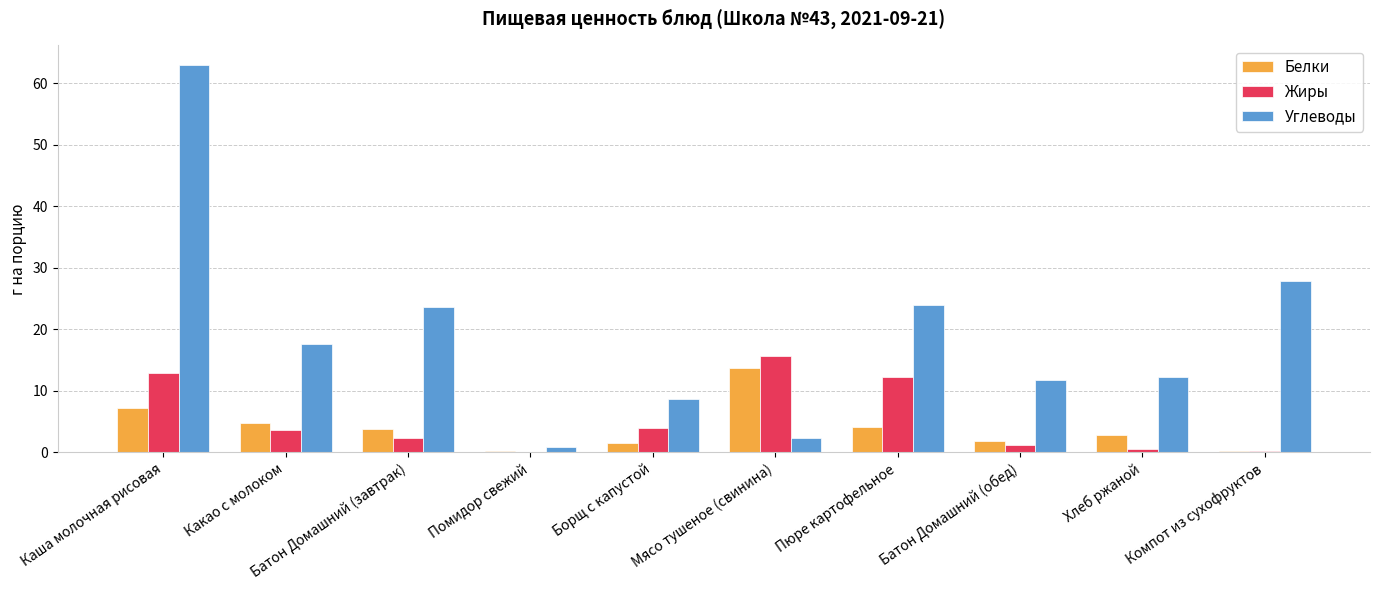

What is the highest value of the Жиры series?

15.6